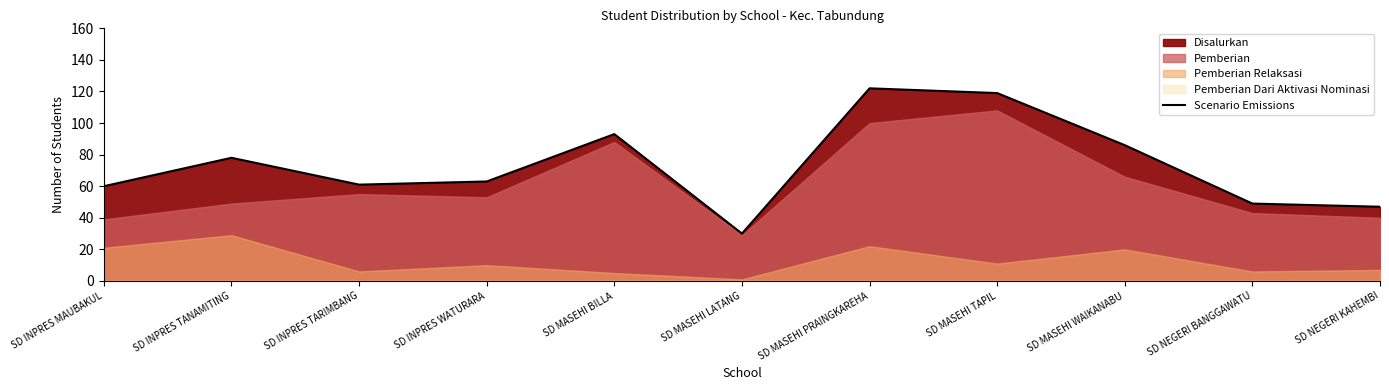

What is the minimum value shown in the chart?

30